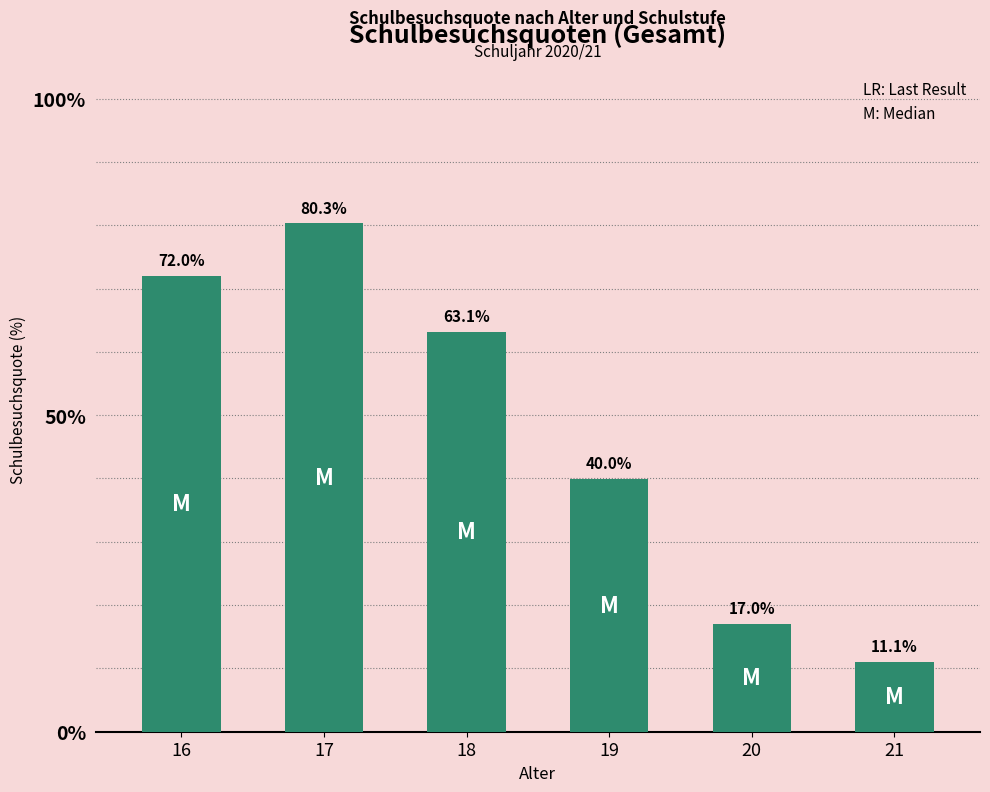

Between 17 and 19, which is larger?

17